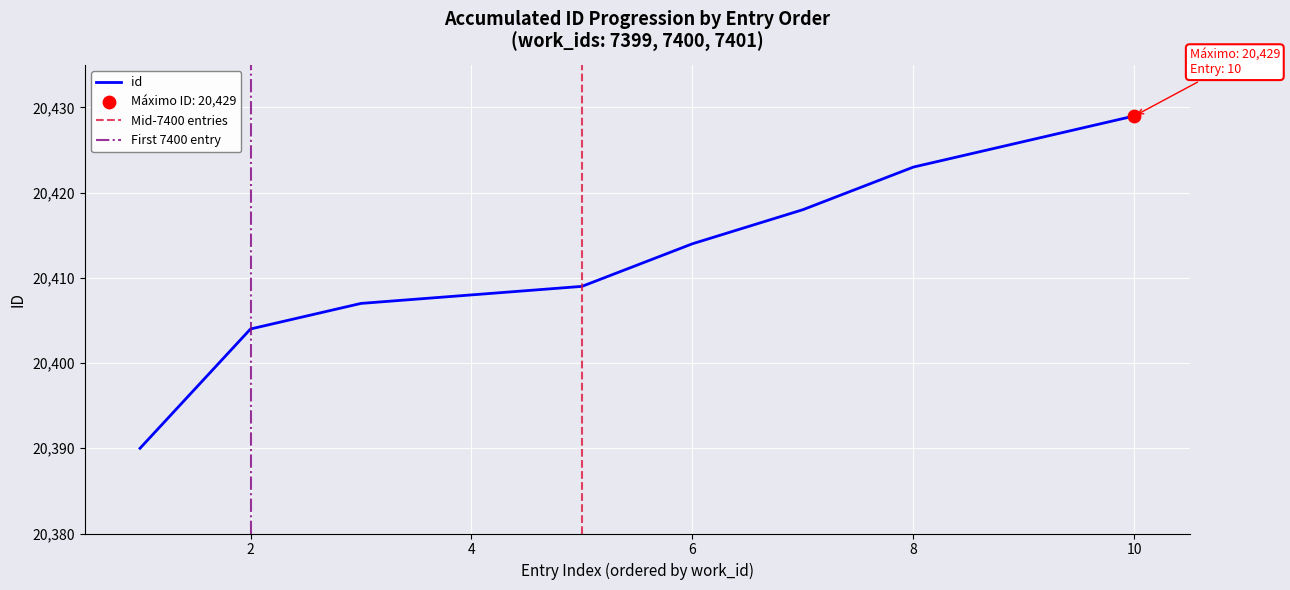

At which label does id reach its peak?

10